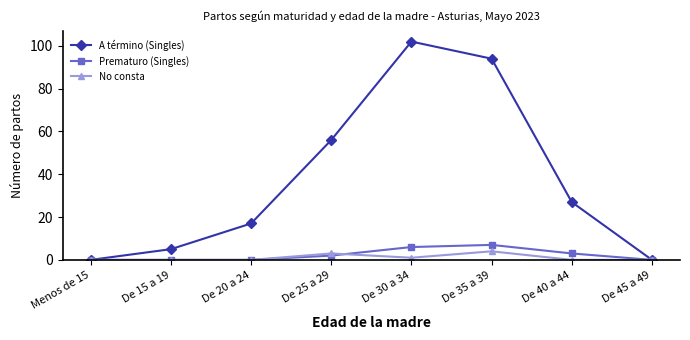

Is this an area chart (filled region under the line)?

No